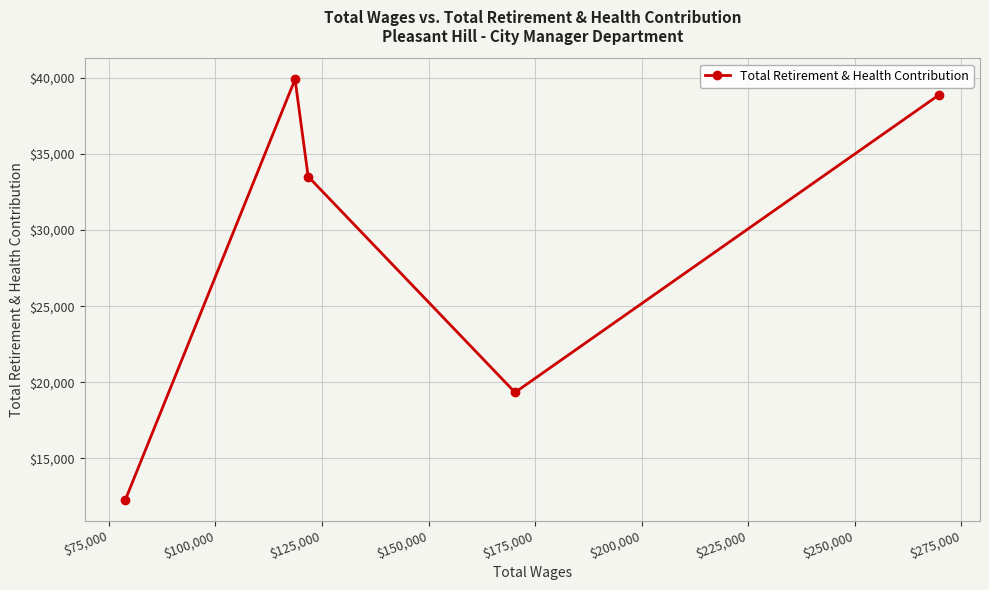

What is the difference between the maximum and minimum values?

27597